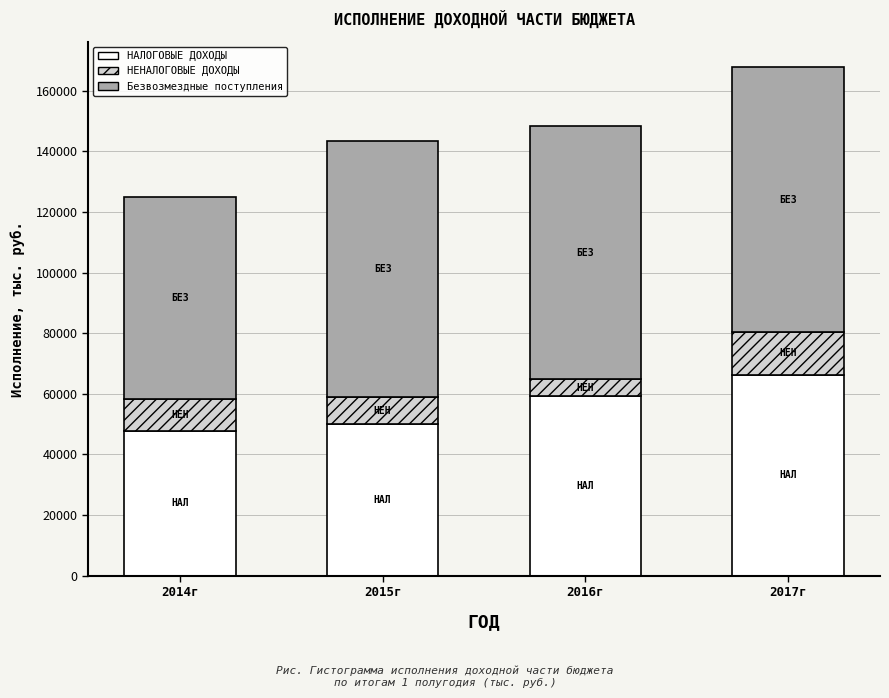

Reading right to left, list the values for the НАЛОГОВЫЕ ДОХОДЫ series.

66387.3	59391.7	50173.3	47707.3